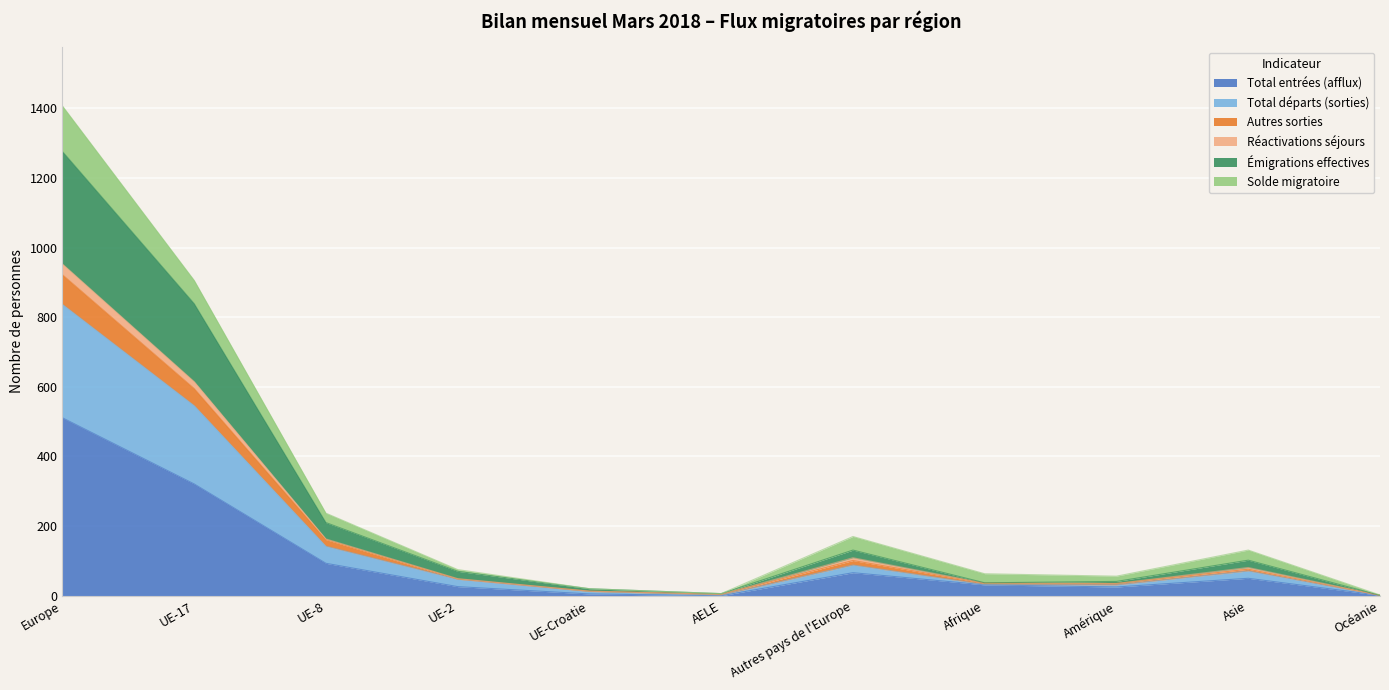

True or false: Total entrées (afflux) and Réactivations séjours cross at least once.

False